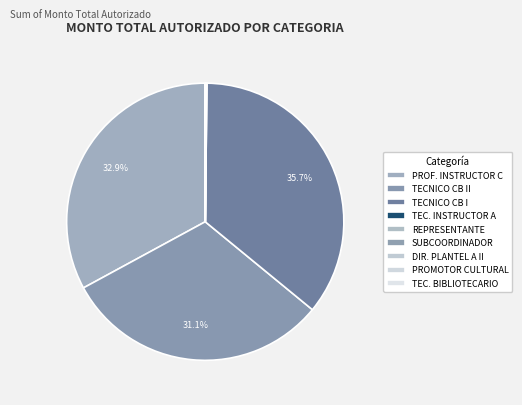

Does any single category account for the majority?

No